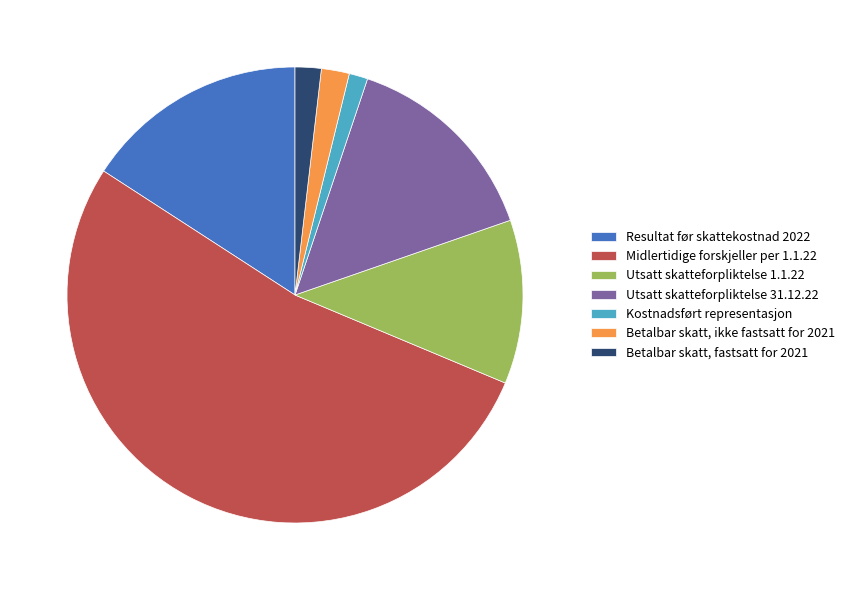

Which category has the biggest portion of the pie?

Midlertidige forskjeller per 1.1.22